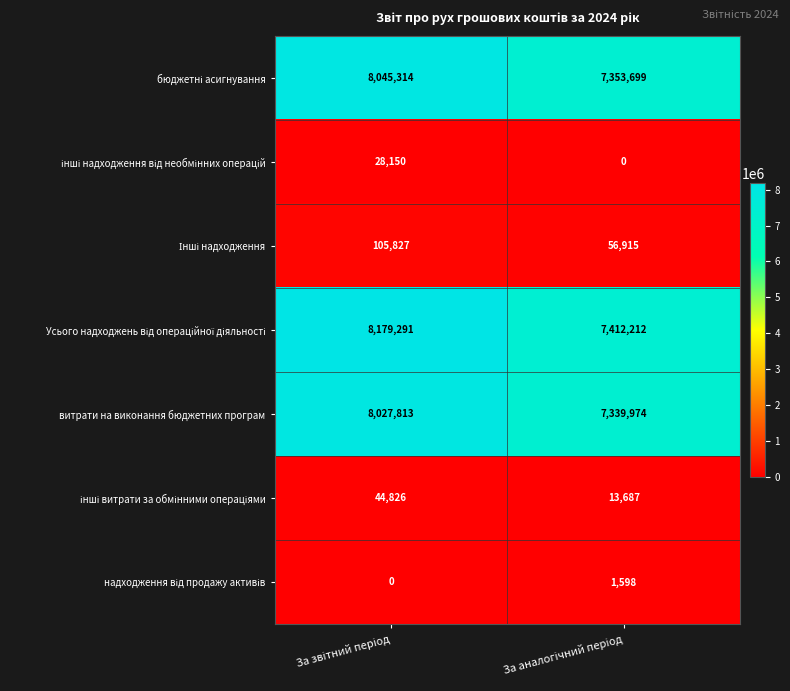

What is the maximum value shown in the chart?

8179291